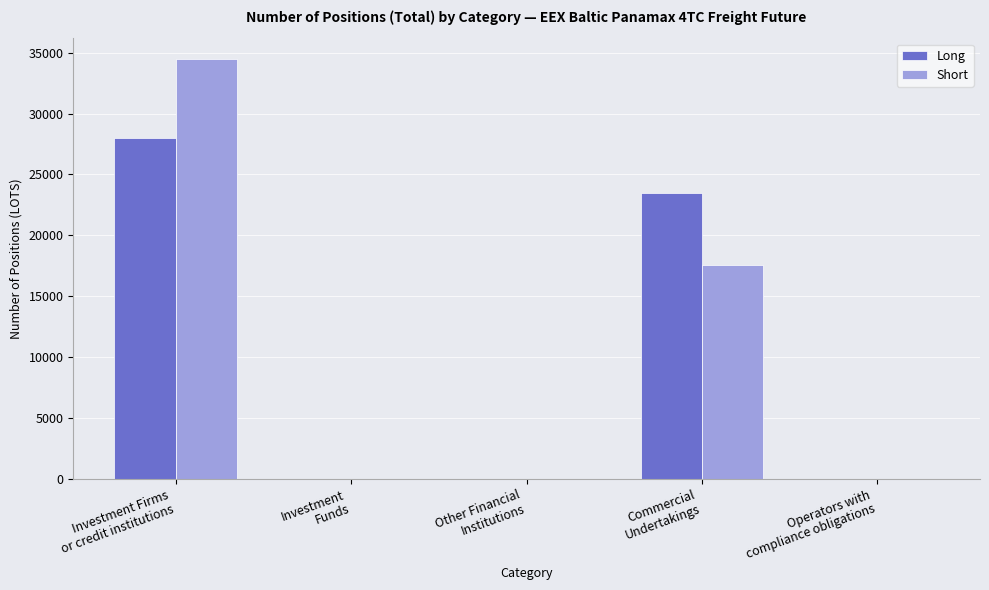

Reading right to left, list all the values displayed in this chart.

Long: 0.0	23496.6	0.0	0.0	28024.6
Short: 0.0	17557.0	0.0	0.0	34456.2